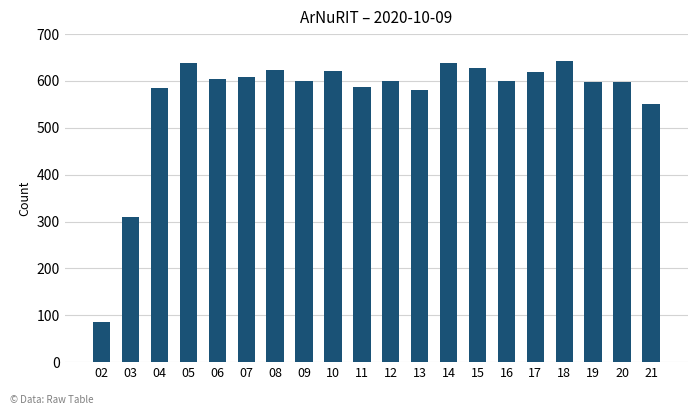

What is the sum of the values at 15 and 19?

1226